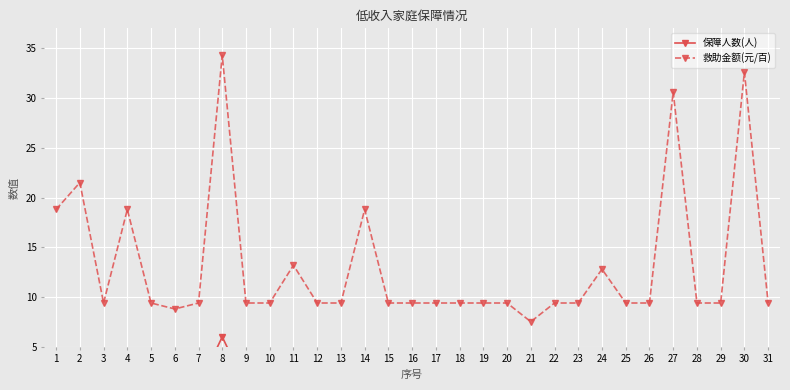

The 救助金额(元/百) series shows 34.3 at 8. True or false?

True